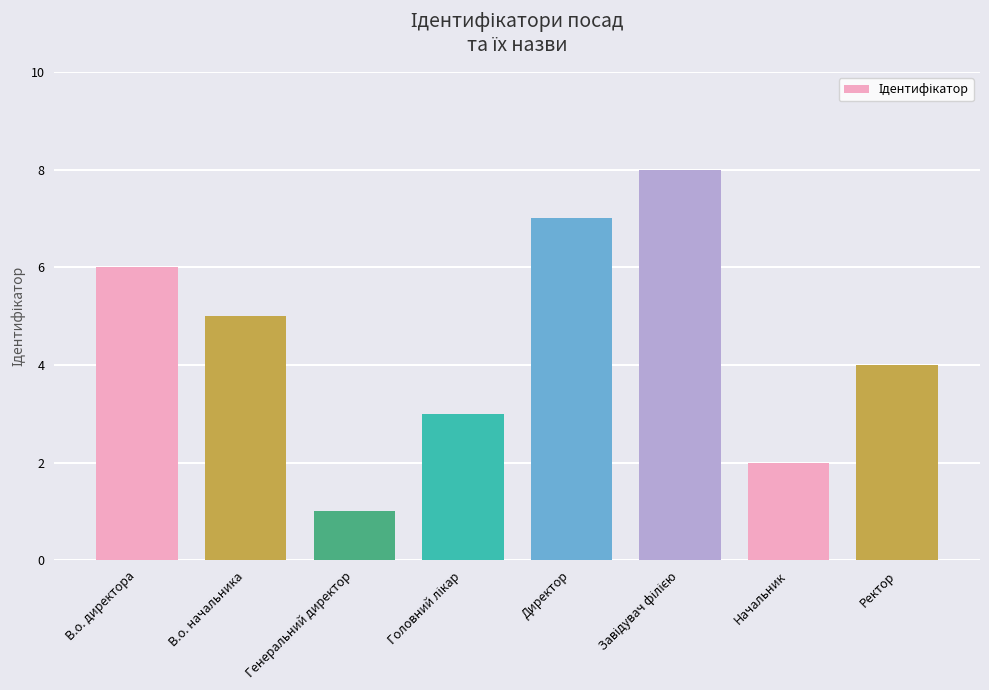

At which label is the value closest to 4?

Ректор